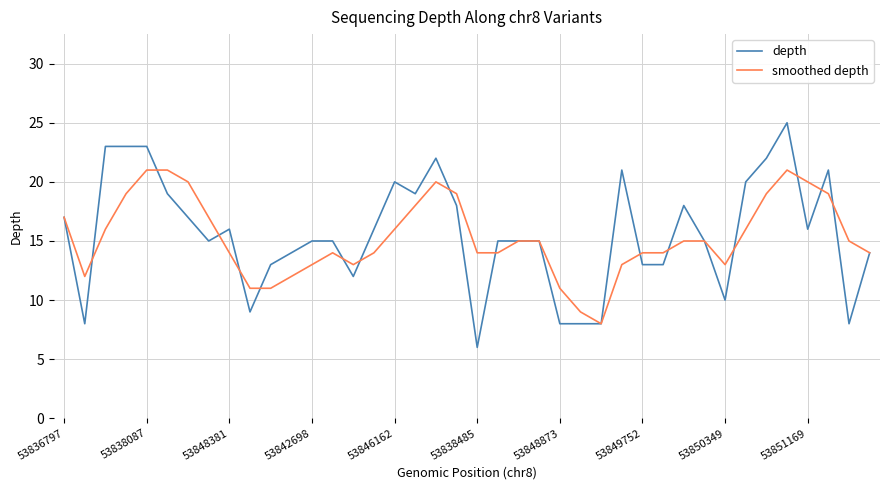

What is the minimum value shown in the chart?

6